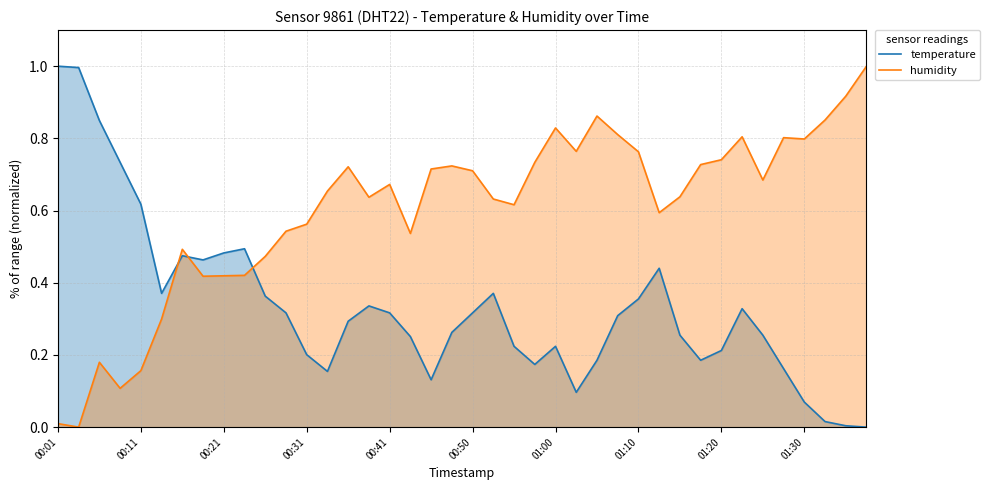

The humidity series shows 1.3 at 31. True or false?

False